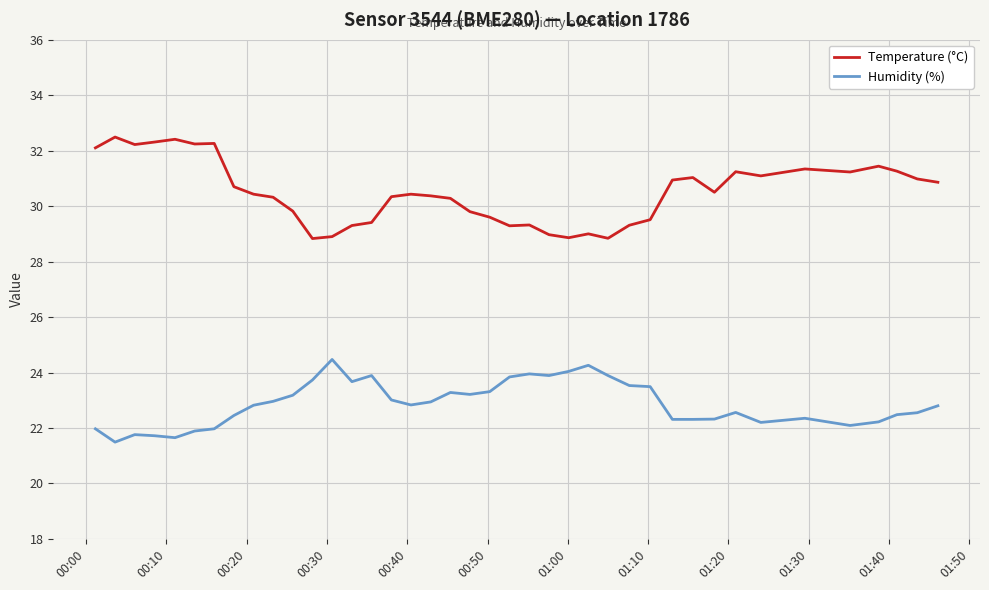

What is the difference between the maximum and minimum values in the Humidity (%) series?

3.0